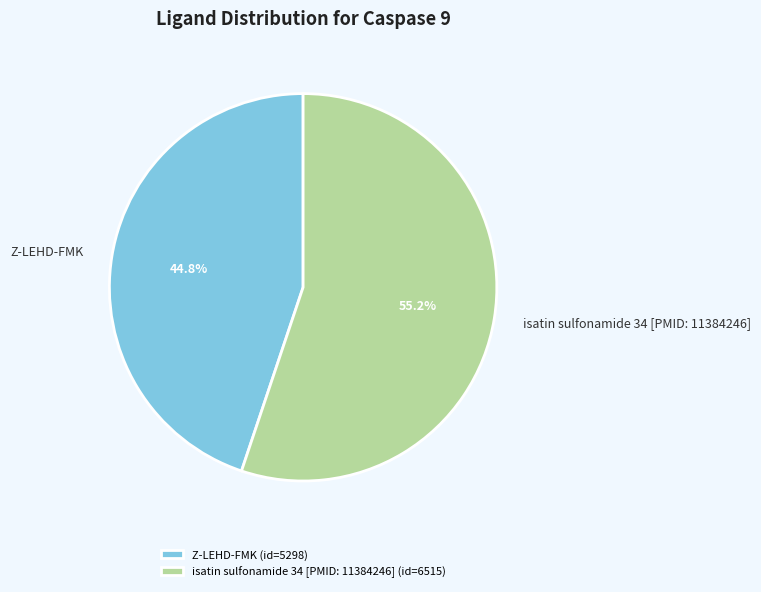

Which slice is the largest?

isatin sulfonamide 34 [PMID: 11384246]